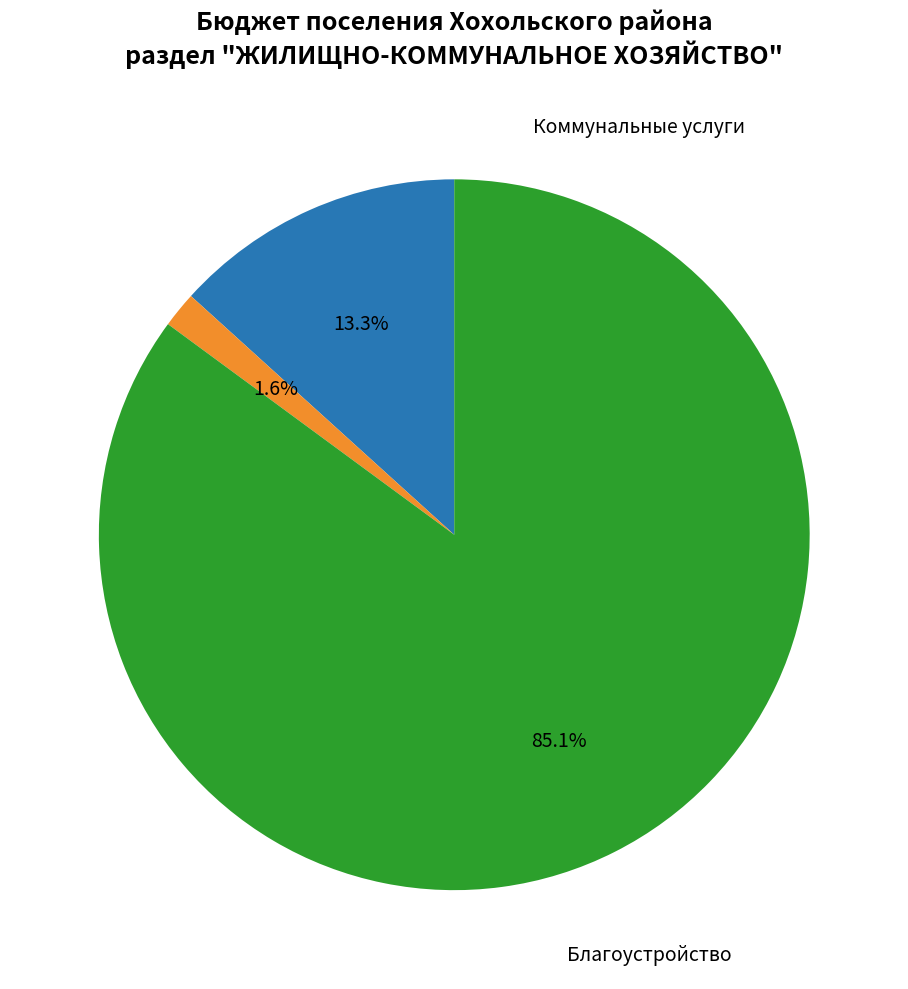

Is there any slice that represents more than half of the pie?

Yes